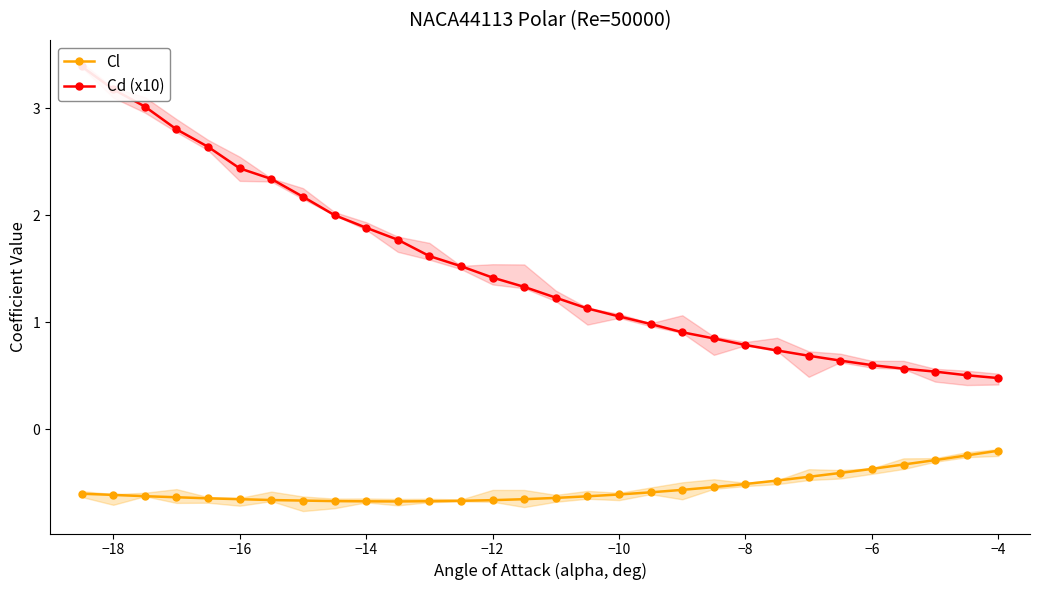

The Cl series shows -0.8 at −8. True or false?

False